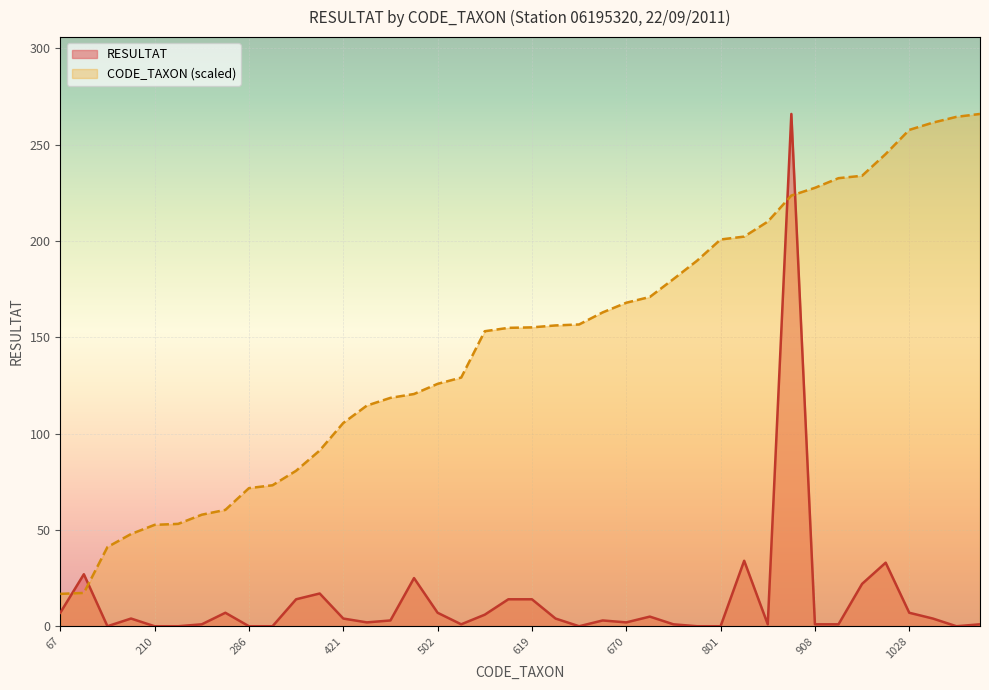

True or false: RESULTAT has a value of 0.0 at 286.

True